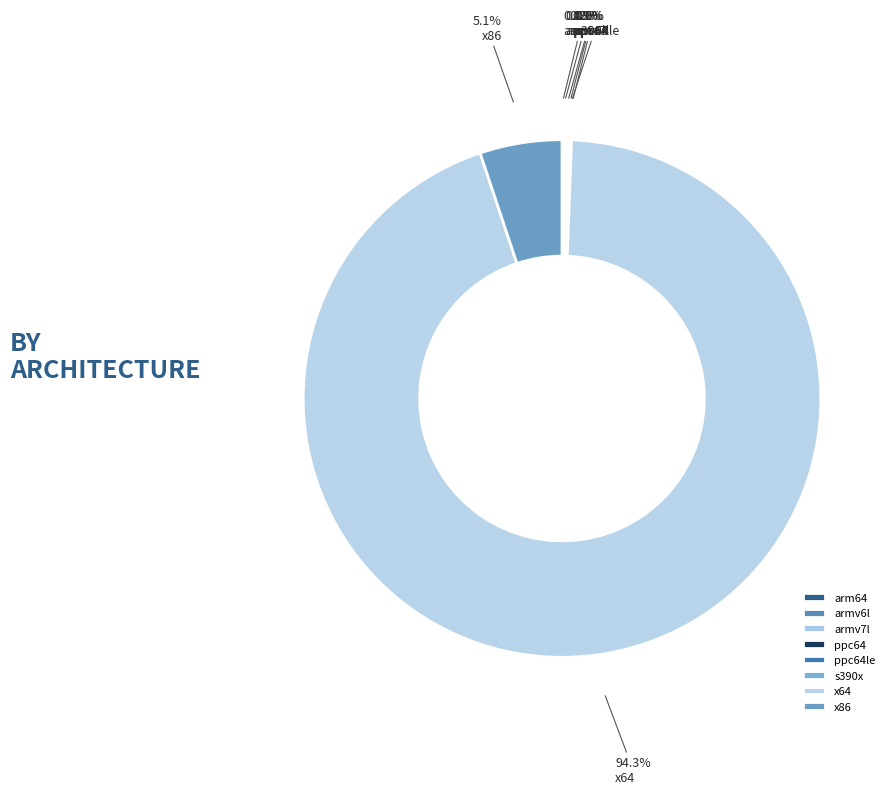

Which slice is the smallest?

s390x